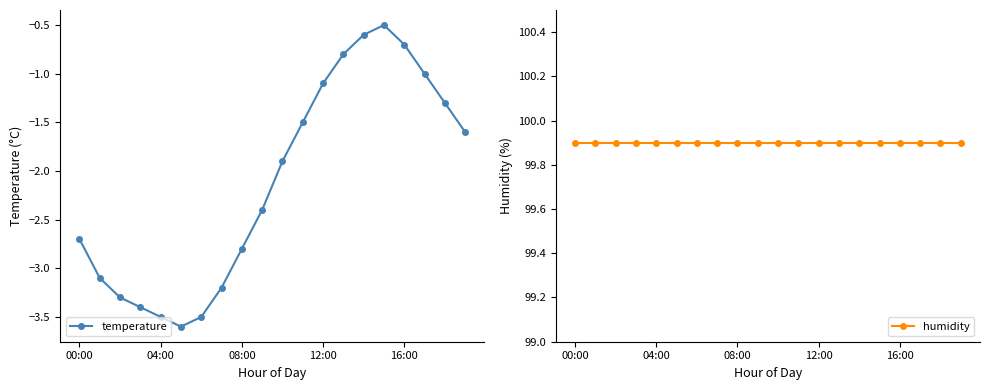

Count the number of categories in the chart.

20